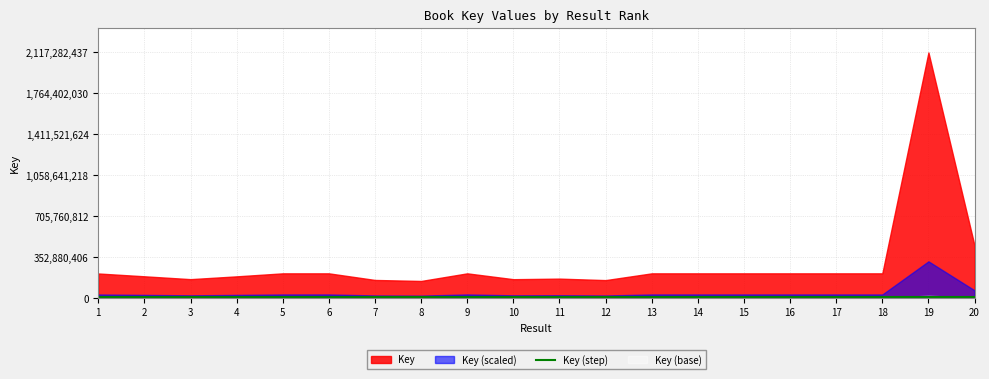

How many points are higher than both their immediate neighbors (excluding endpoints)?

2